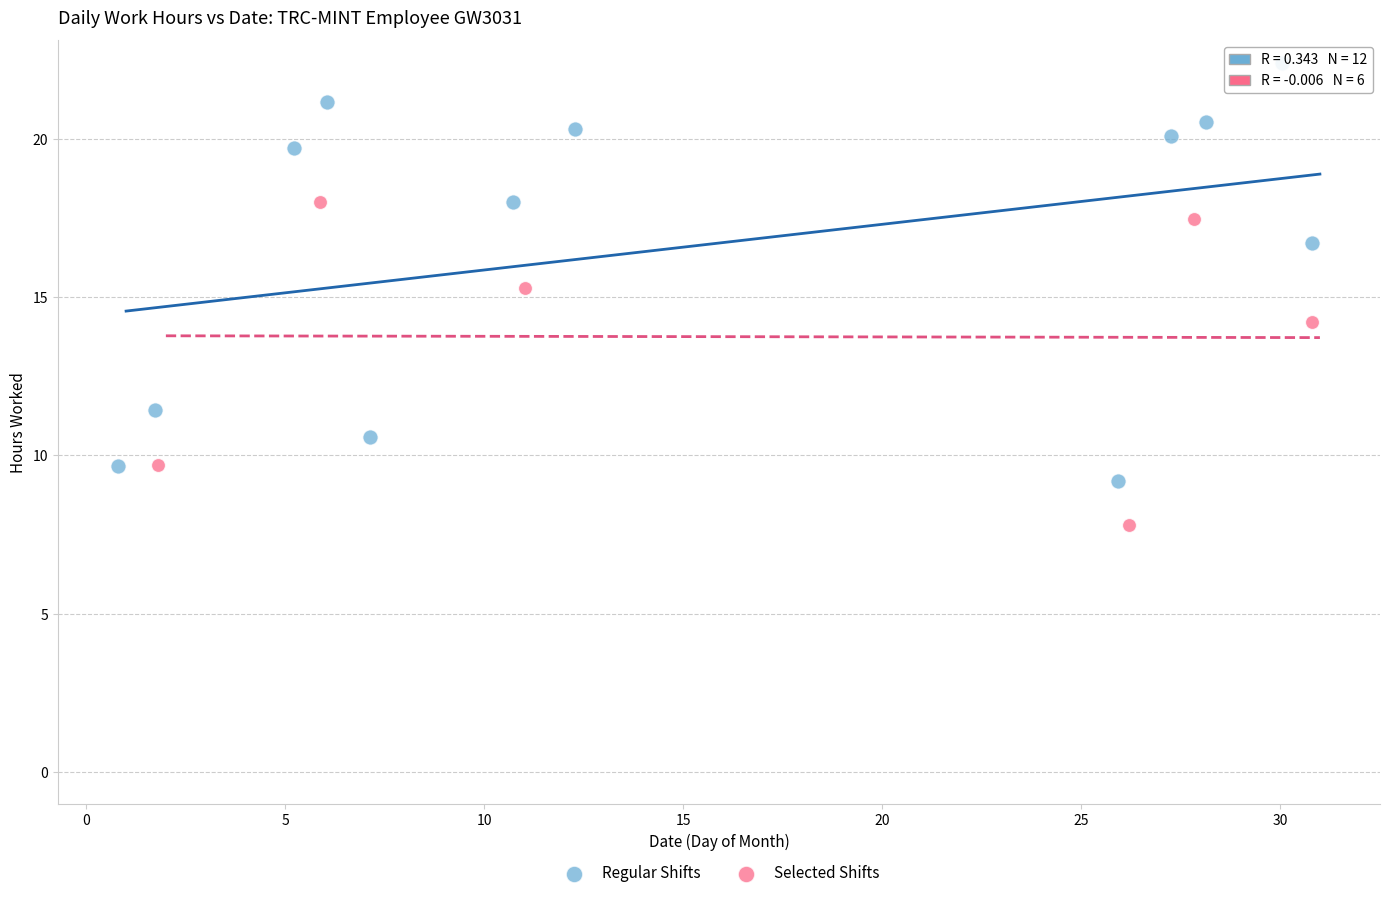

Which series reaches the maximum Y coordinate?

Regular Shifts